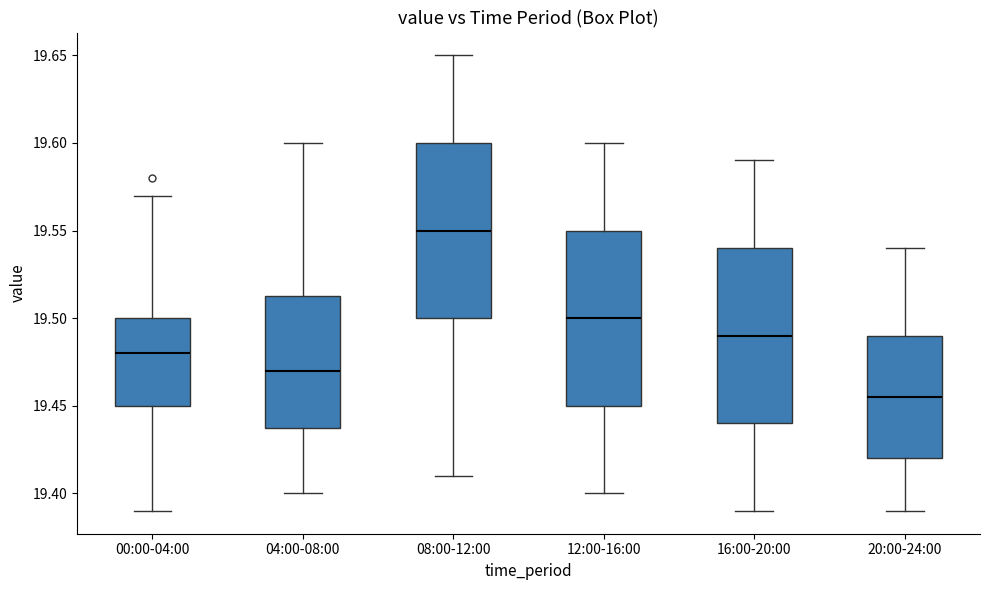

Which box has the highest median line?

08:00-12:00